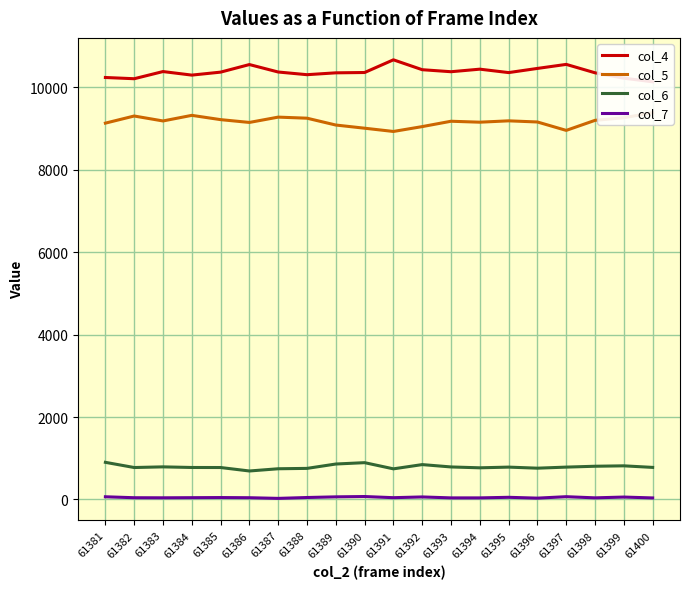

How many values in the col_5 series are below 9187?

10